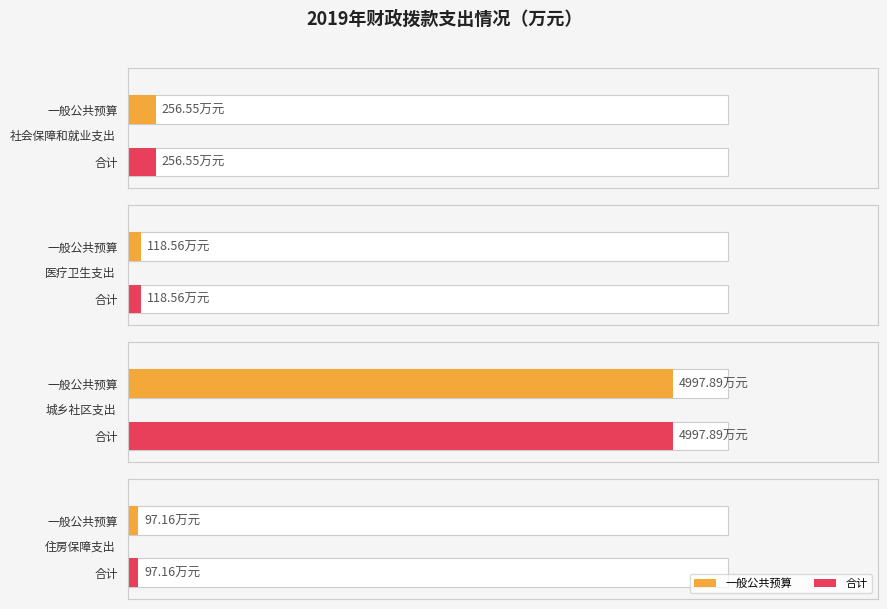

Which series has the widest spread of values?

一般公共预算